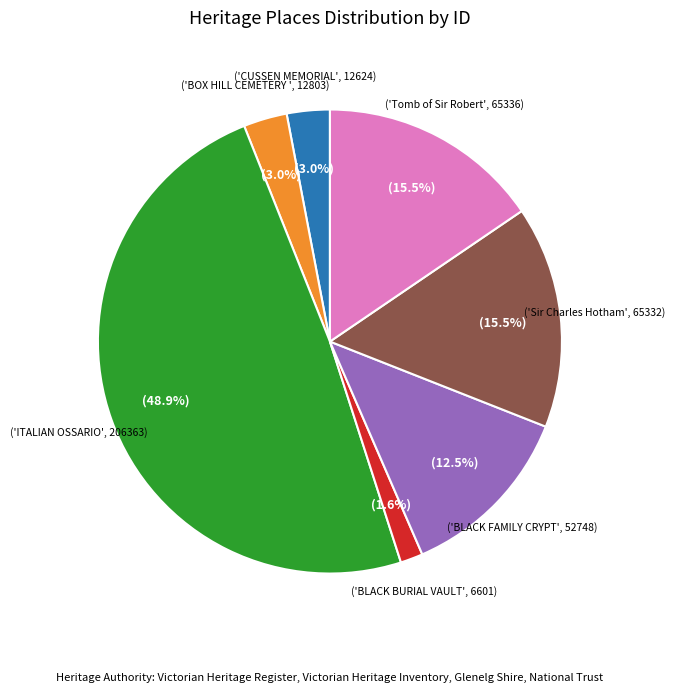

Is there a majority slice in this chart?

No